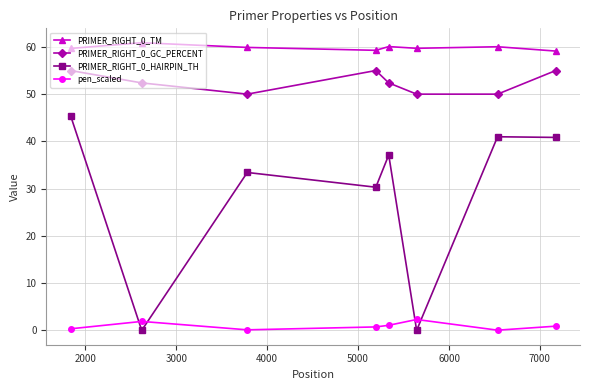

Does the chart display data point markers on the line(s)?

Yes